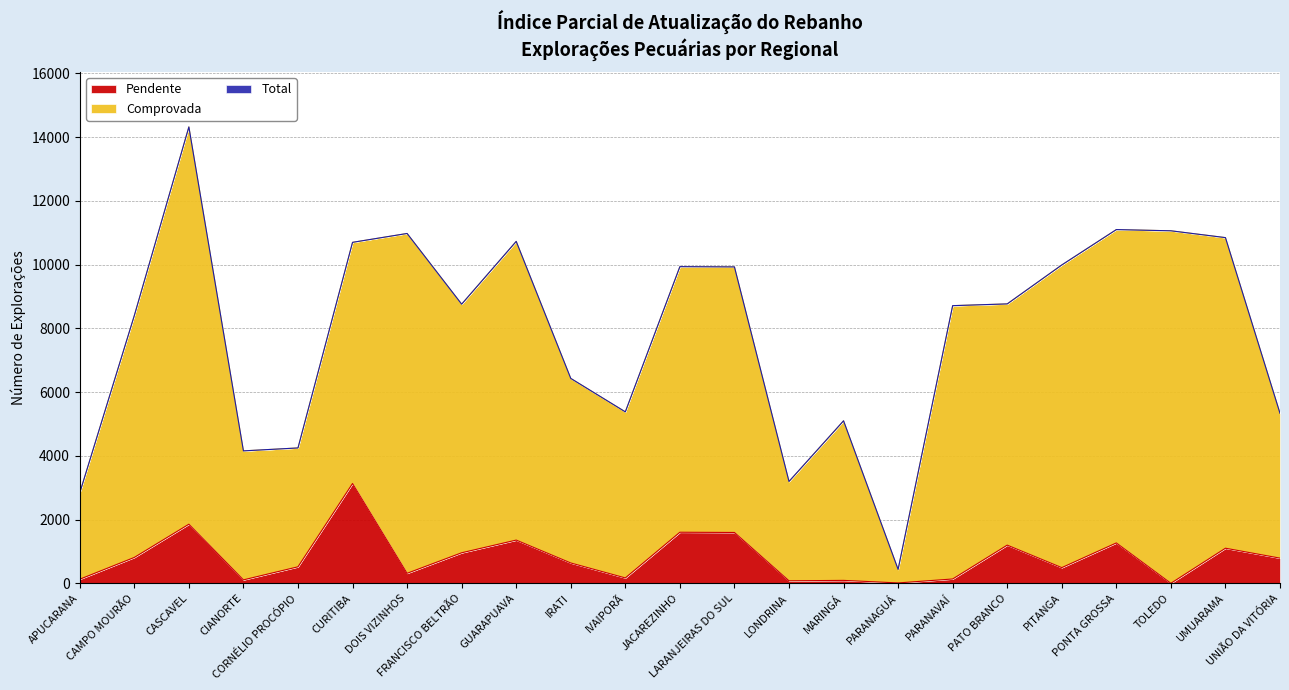

At which label does Pendente reach its peak?

CURITIBA